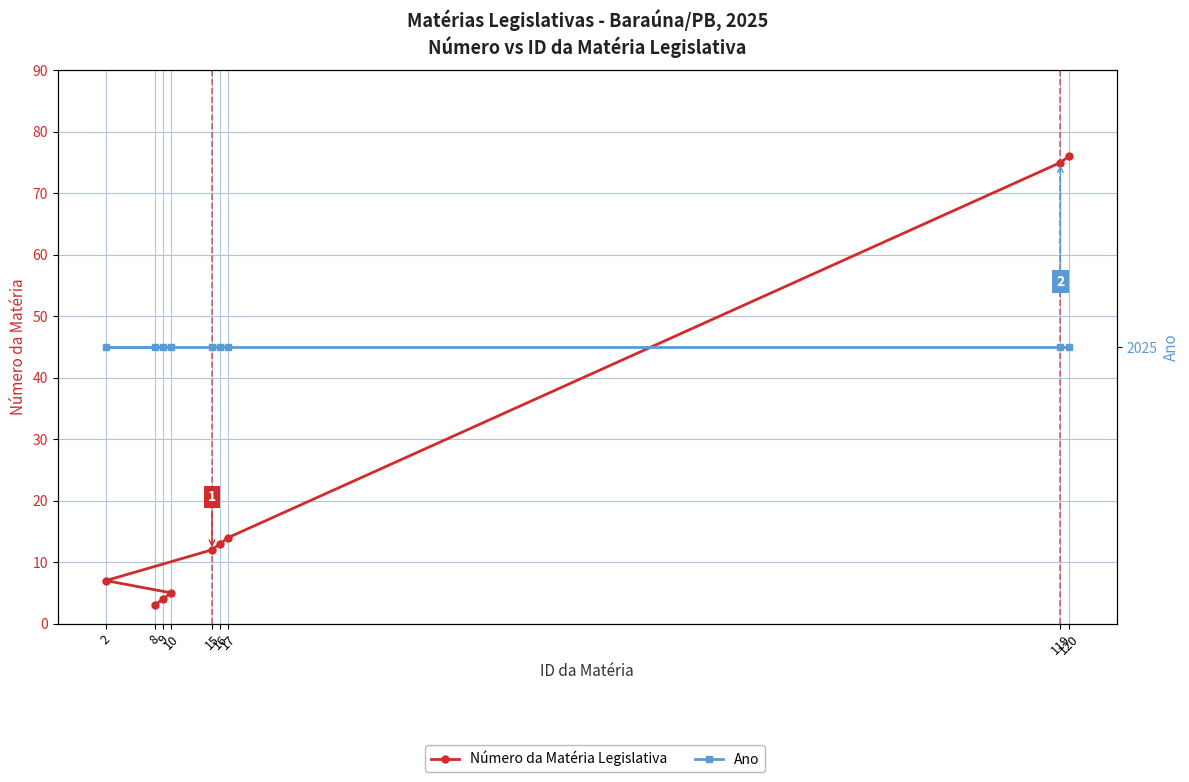

Where does the Número da Matéria Legislativa series first go above 12?

16